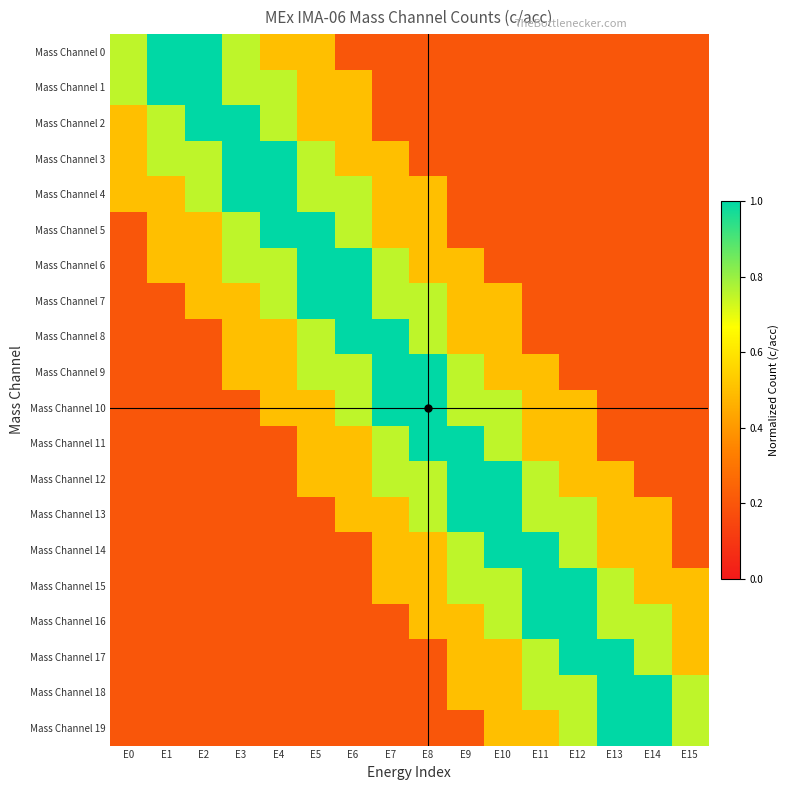

Reading right to left, extract all data points from this chart.

Mass Channel 0: E15=0.2	E14=0.2	E13=0.2	E12=0.2	E11=0.2	E10=0.2	E9=0.2	E8=0.2	E7=0.2	E6=0.2	E5=0.5	E4=0.5	E3=0.8	E2=1.0	E1=1.0	E0=0.8
Mass Channel 1: E15=0.2	E14=0.2	E13=0.2	E12=0.2	E11=0.2	E10=0.2	E9=0.2	E8=0.2	E7=0.2	E6=0.5	E5=0.5	E4=0.8	E3=0.8	E2=1.0	E1=1.0	E0=0.8
Mass Channel 2: E15=0.2	E14=0.2	E13=0.2	E12=0.2	E11=0.2	E10=0.2	E9=0.2	E8=0.2	E7=0.2	E6=0.5	E5=0.5	E4=0.8	E3=1.0	E2=1.0	E1=0.8	E0=0.5
Mass Channel 3: E15=0.2	E14=0.2	E13=0.2	E12=0.2	E11=0.2	E10=0.2	E9=0.2	E8=0.2	E7=0.5	E6=0.5	E5=0.8	E4=1.0	E3=1.0	E2=0.8	E1=0.8	E0=0.5
Mass Channel 4: E15=0.2	E14=0.2	E13=0.2	E12=0.2	E11=0.2	E10=0.2	E9=0.2	E8=0.5	E7=0.5	E6=0.8	E5=0.8	E4=1.0	E3=1.0	E2=0.8	E1=0.5	E0=0.5
Mass Channel 5: E15=0.2	E14=0.2	E13=0.2	E12=0.2	E11=0.2	E10=0.2	E9=0.2	E8=0.5	E7=0.5	E6=0.8	E5=1.0	E4=1.0	E3=0.8	E2=0.5	E1=0.5	E0=0.2
Mass Channel 6: E15=0.2	E14=0.2	E13=0.2	E12=0.2	E11=0.2	E10=0.2	E9=0.5	E8=0.5	E7=0.8	E6=1.0	E5=1.0	E4=0.8	E3=0.8	E2=0.5	E1=0.5	E0=0.2
Mass Channel 7: E15=0.2	E14=0.2	E13=0.2	E12=0.2	E11=0.2	E10=0.5	E9=0.5	E8=0.8	E7=0.8	E6=1.0	E5=1.0	E4=0.8	E3=0.5	E2=0.5	E1=0.2	E0=0.2
Mass Channel 8: E15=0.2	E14=0.2	E13=0.2	E12=0.2	E11=0.2	E10=0.5	E9=0.5	E8=0.8	E7=1.0	E6=1.0	E5=0.8	E4=0.5	E3=0.5	E2=0.2	E1=0.2	E0=0.2
Mass Channel 9: E15=0.2	E14=0.2	E13=0.2	E12=0.2	E11=0.5	E10=0.5	E9=0.8	E8=1.0	E7=1.0	E6=0.8	E5=0.8	E4=0.5	E3=0.5	E2=0.2	E1=0.2	E0=0.2
Mass Channel 10: E15=0.2	E14=0.2	E13=0.2	E12=0.5	E11=0.5	E10=0.8	E9=0.8	E8=1.0	E7=1.0	E6=0.8	E5=0.5	E4=0.5	E3=0.2	E2=0.2	E1=0.2	E0=0.2
Mass Channel 11: E15=0.2	E14=0.2	E13=0.2	E12=0.5	E11=0.5	E10=0.8	E9=1.0	E8=1.0	E7=0.8	E6=0.5	E5=0.5	E4=0.2	E3=0.2	E2=0.2	E1=0.2	E0=0.2
Mass Channel 12: E15=0.2	E14=0.2	E13=0.5	E12=0.5	E11=0.8	E10=1.0	E9=1.0	E8=0.8	E7=0.8	E6=0.5	E5=0.5	E4=0.2	E3=0.2	E2=0.2	E1=0.2	E0=0.2
Mass Channel 13: E15=0.2	E14=0.5	E13=0.5	E12=0.8	E11=0.8	E10=1.0	E9=1.0	E8=0.8	E7=0.5	E6=0.5	E5=0.2	E4=0.2	E3=0.2	E2=0.2	E1=0.2	E0=0.2
Mass Channel 14: E15=0.2	E14=0.5	E13=0.5	E12=0.8	E11=1.0	E10=1.0	E9=0.8	E8=0.5	E7=0.5	E6=0.2	E5=0.2	E4=0.2	E3=0.2	E2=0.2	E1=0.2	E0=0.2
Mass Channel 15: E15=0.5	E14=0.5	E13=0.8	E12=1.0	E11=1.0	E10=0.8	E9=0.8	E8=0.5	E7=0.5	E6=0.2	E5=0.2	E4=0.2	E3=0.2	E2=0.2	E1=0.2	E0=0.2
Mass Channel 16: E15=0.5	E14=0.8	E13=0.8	E12=1.0	E11=1.0	E10=0.8	E9=0.5	E8=0.5	E7=0.2	E6=0.2	E5=0.2	E4=0.2	E3=0.2	E2=0.2	E1=0.2	E0=0.2
Mass Channel 17: E15=0.5	E14=0.8	E13=1.0	E12=1.0	E11=0.8	E10=0.5	E9=0.5	E8=0.2	E7=0.2	E6=0.2	E5=0.2	E4=0.2	E3=0.2	E2=0.2	E1=0.2	E0=0.2
Mass Channel 18: E15=0.8	E14=1.0	E13=1.0	E12=0.8	E11=0.8	E10=0.5	E9=0.5	E8=0.2	E7=0.2	E6=0.2	E5=0.2	E4=0.2	E3=0.2	E2=0.2	E1=0.2	E0=0.2
Mass Channel 19: E15=0.8	E14=1.0	E13=1.0	E12=0.8	E11=0.5	E10=0.5	E9=0.2	E8=0.2	E7=0.2	E6=0.2	E5=0.2	E4=0.2	E3=0.2	E2=0.2	E1=0.2	E0=0.2